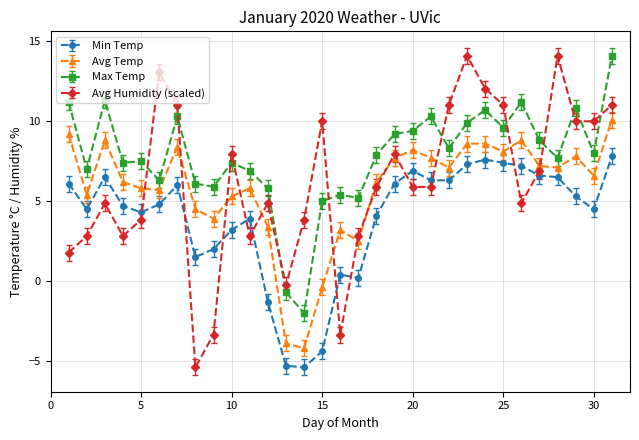

What is the average value of the Max Temp series?

7.8